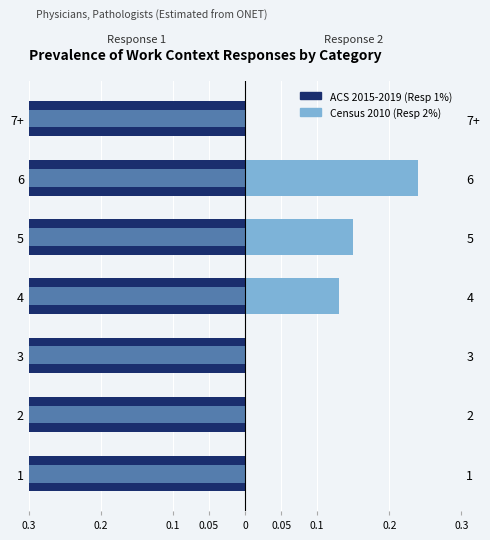

The value of Census 2010 (Resp 2%) at 5 is 0.1. True or false?

False